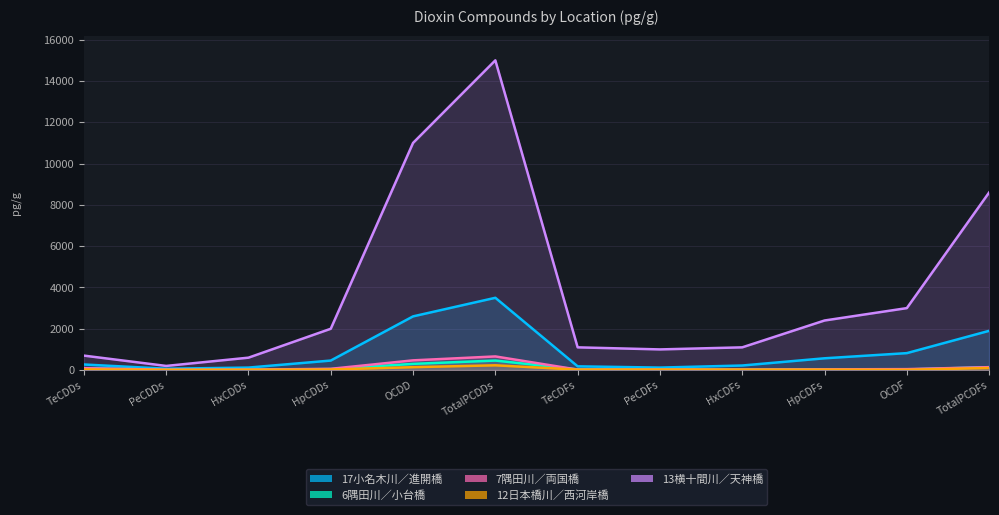

What is the difference between the maximum and second lowest values in the 12日本橋川／西河岸橋 series?

216